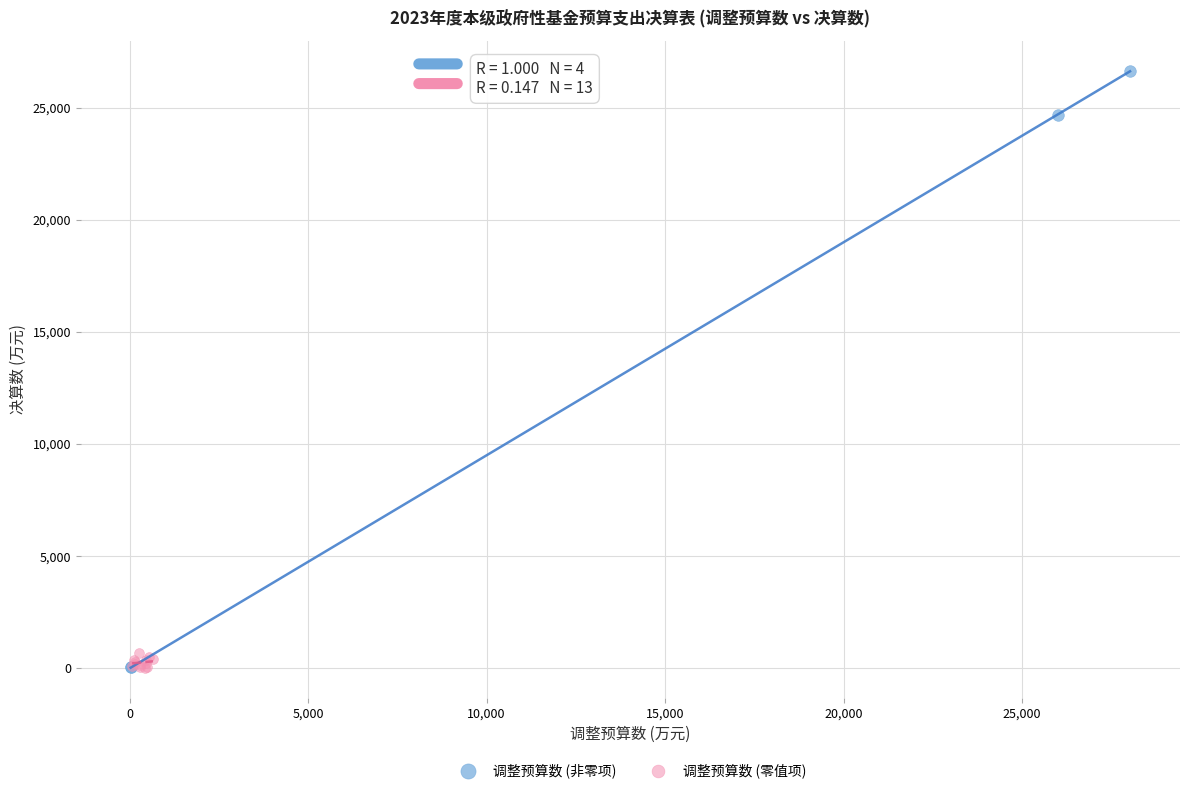

Which series has the widest spread of Y values?

调整预算数 (非零项)